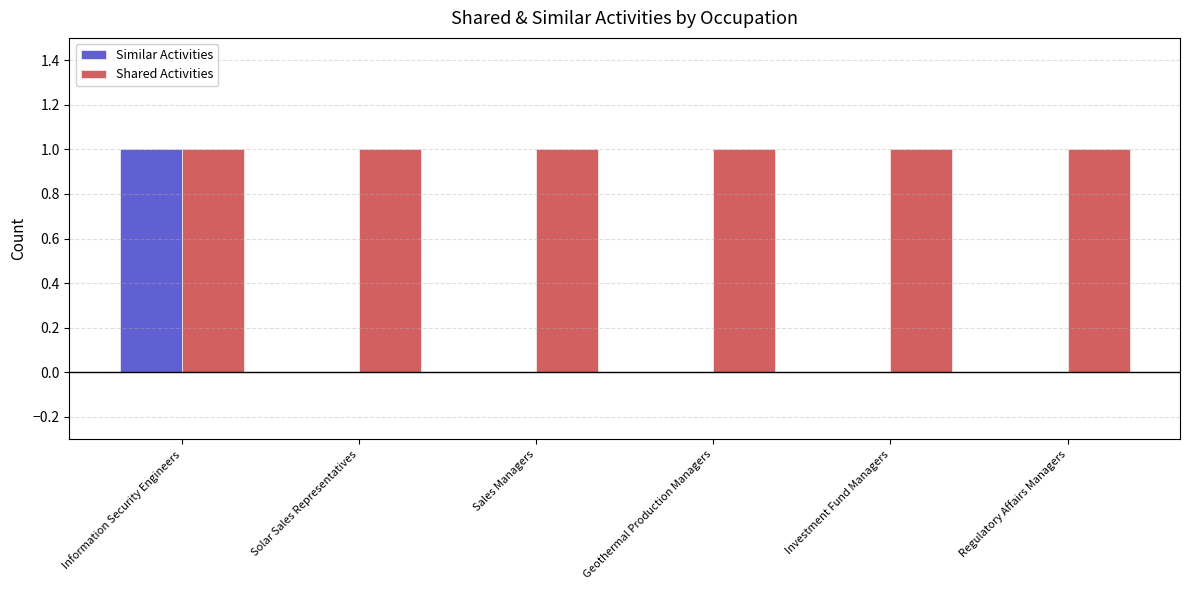

Which category has the highest value in the Similar Activities series?

Information Security Engineers